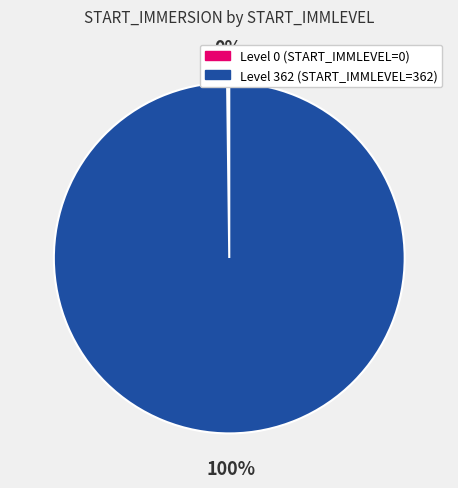

To the nearest percent, what is the average slice percentage?

50%